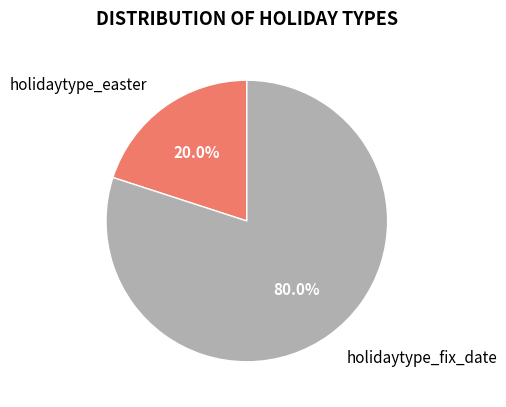

Which has a higher value, holidaytype_easter or holidaytype_fix_date?

holidaytype_fix_date